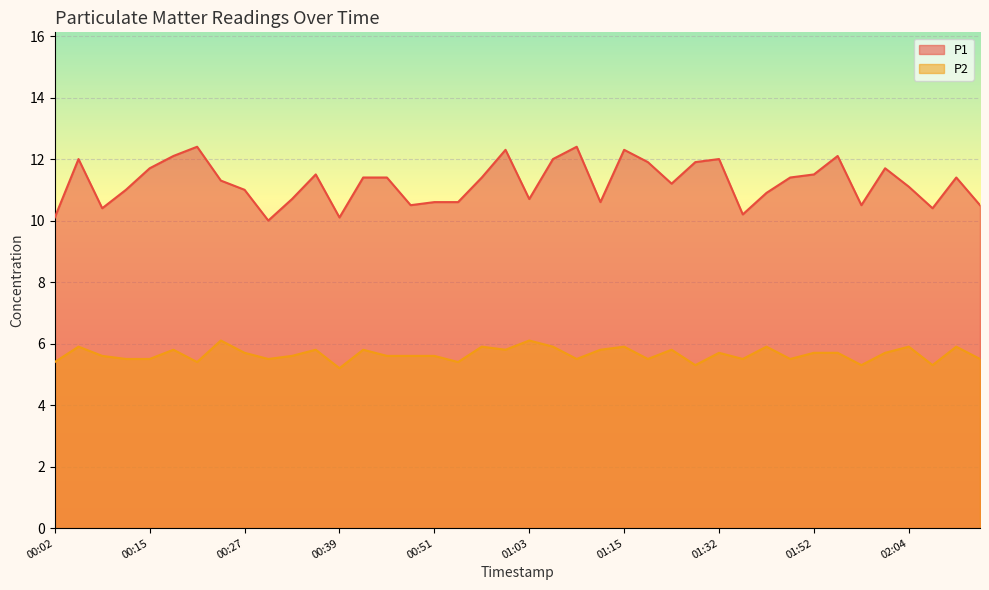

True or false: P1 and P2 cross at least once.

False